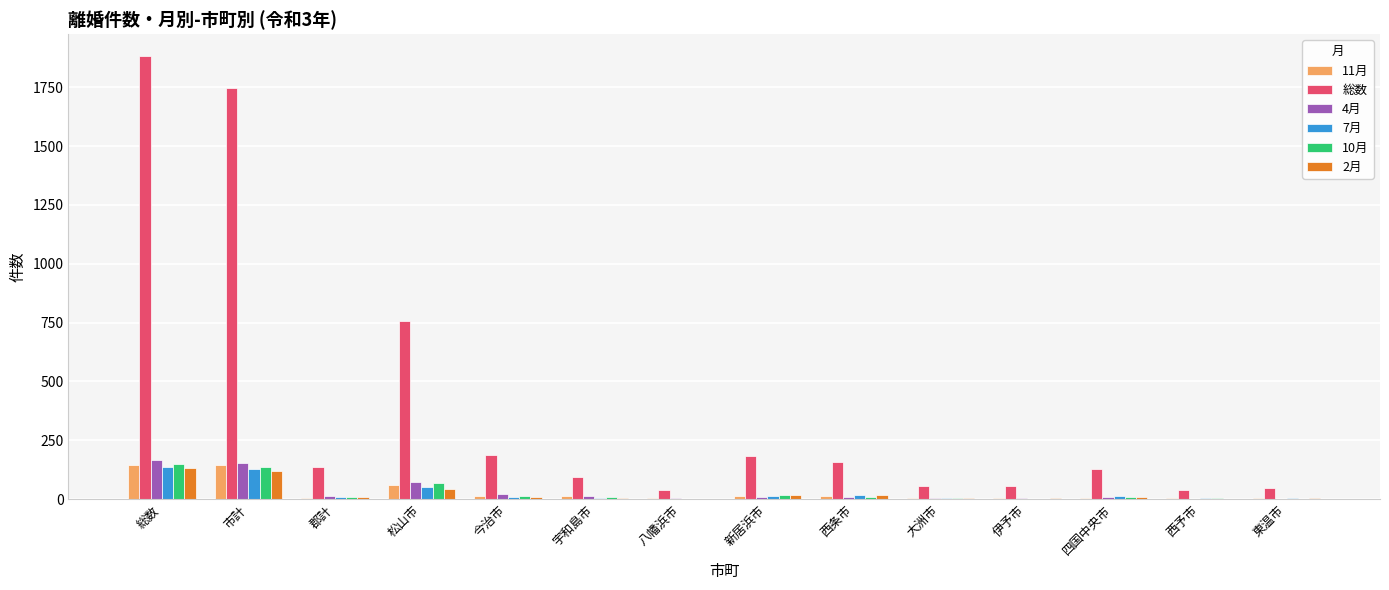

Which series has the largest total across all categories?

総数